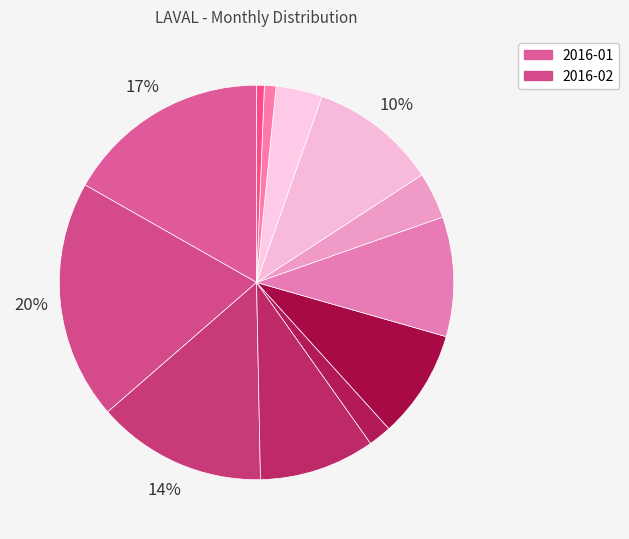

How many slices are in this pie chart?

12